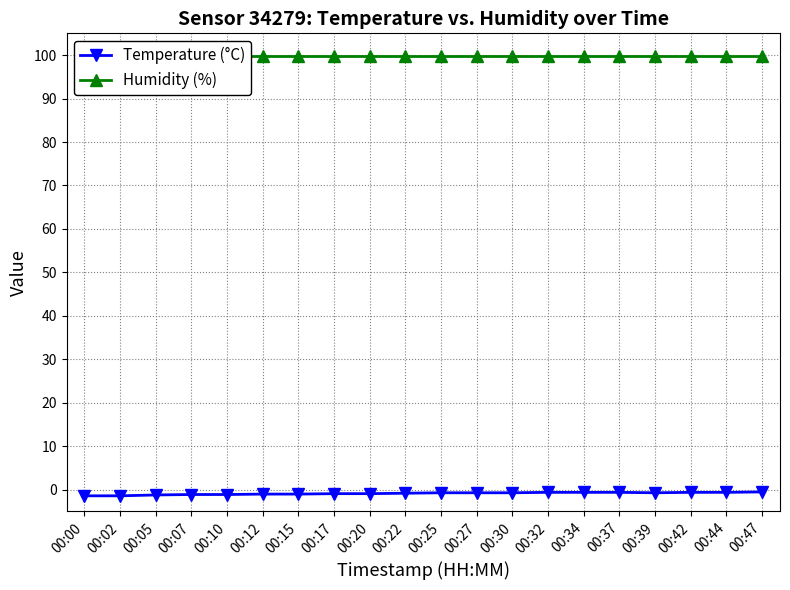

List the labels in order of Humidity (%) value, smallest first.

00:00, 00:02, 00:05, 00:07, 00:10, 00:12, 00:15, 00:17, 00:20, 00:22, 00:25, 00:27, 00:30, 00:32, 00:34, 00:37, 00:39, 00:42, 00:44, 00:47